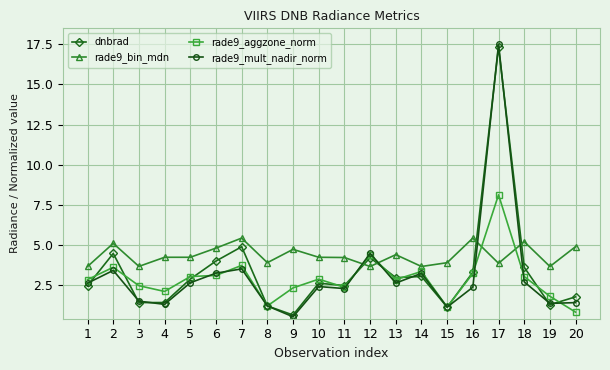

Is this an area chart (filled region under the line)?

No